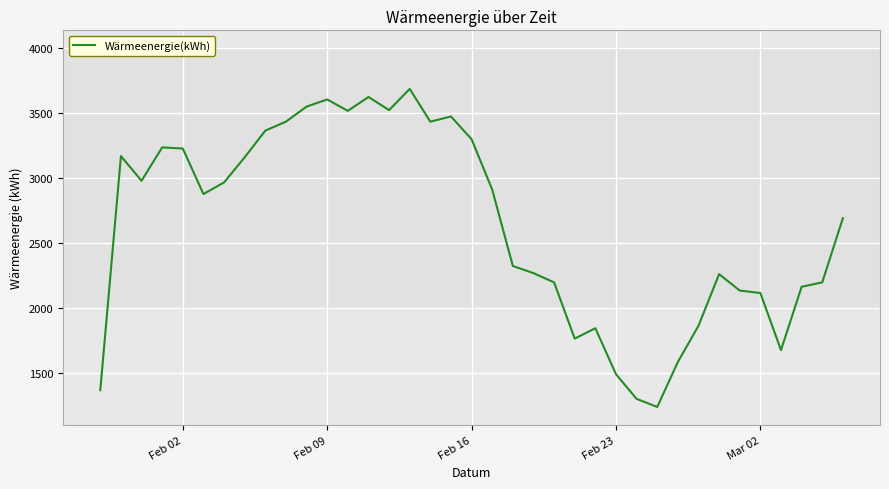

How many lines are shown in the chart?

1